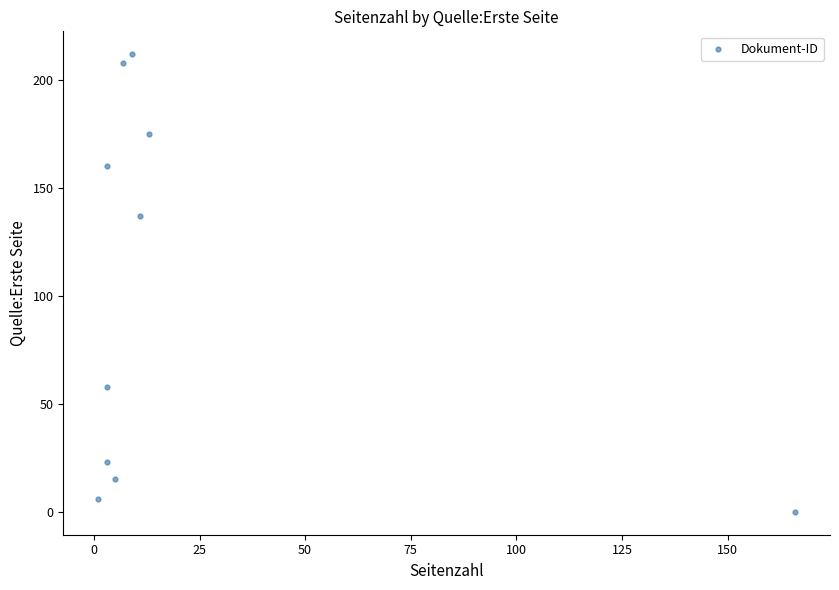

What is the average X value?

22